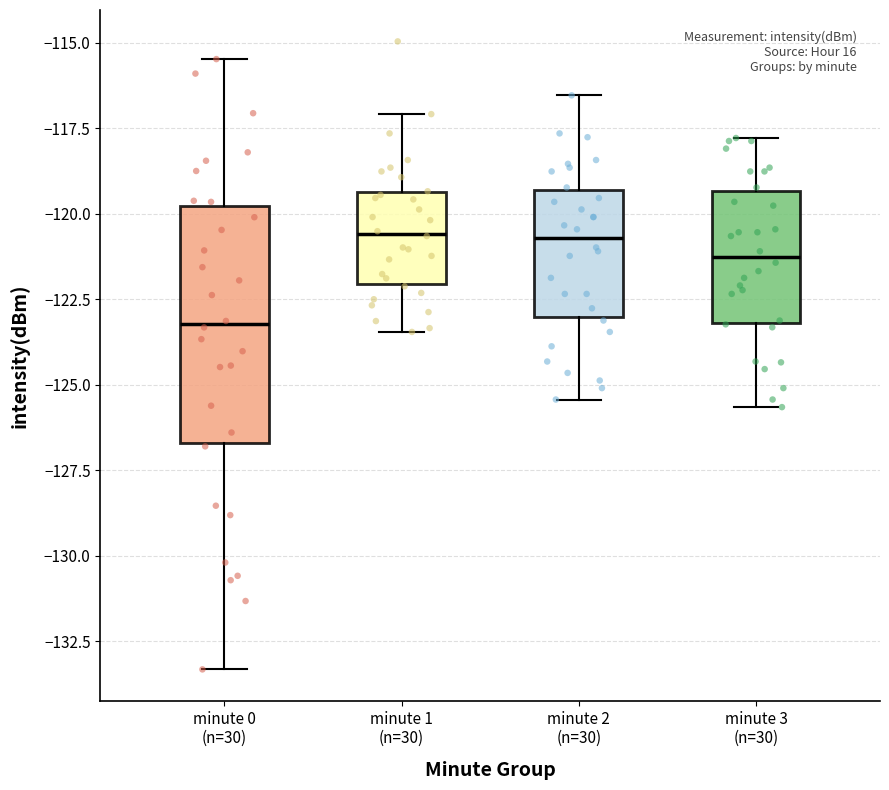

Reading left to right, transcribe this box plot: for each box, give where its median line is, the range the box spans, and where its two whiskers end, as read against the y-axis. The values are not printed on the chart, so give them approximately, as read against the axis.

minute 0 (n=30): median -123.0, box -126.5 to -120.0, whiskers -133.5 to -115.5
minute 1 (n=30): median -120.5, box -122.0 to -119.5, whiskers -123.5 to -117.0
minute 2 (n=30): median -120.5, box -123.0 to -119.5, whiskers -125.5 to -116.5
minute 3 (n=30): median -121.5, box -123.0 to -119.5, whiskers -125.5 to -118.0